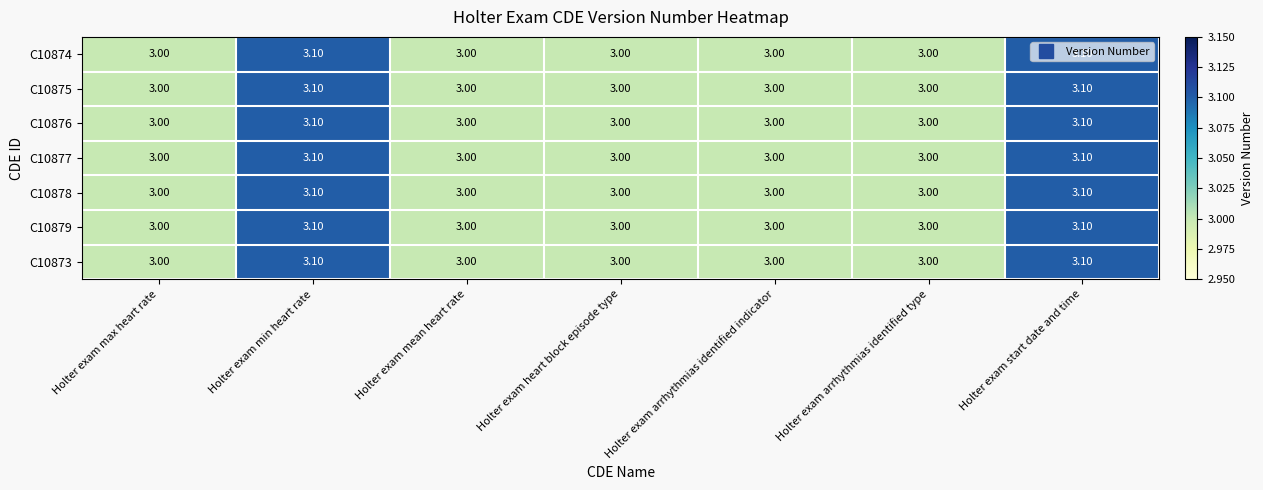

What is the average value of the C10878 series?

3.0